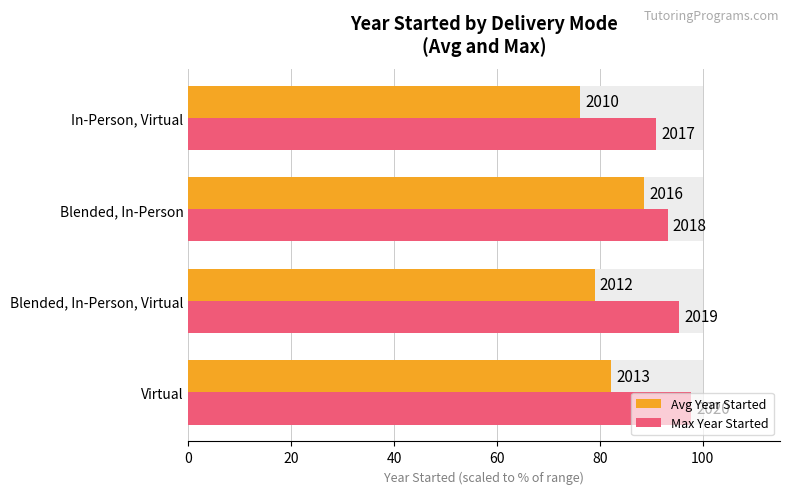

How many groups of bars are there?

4